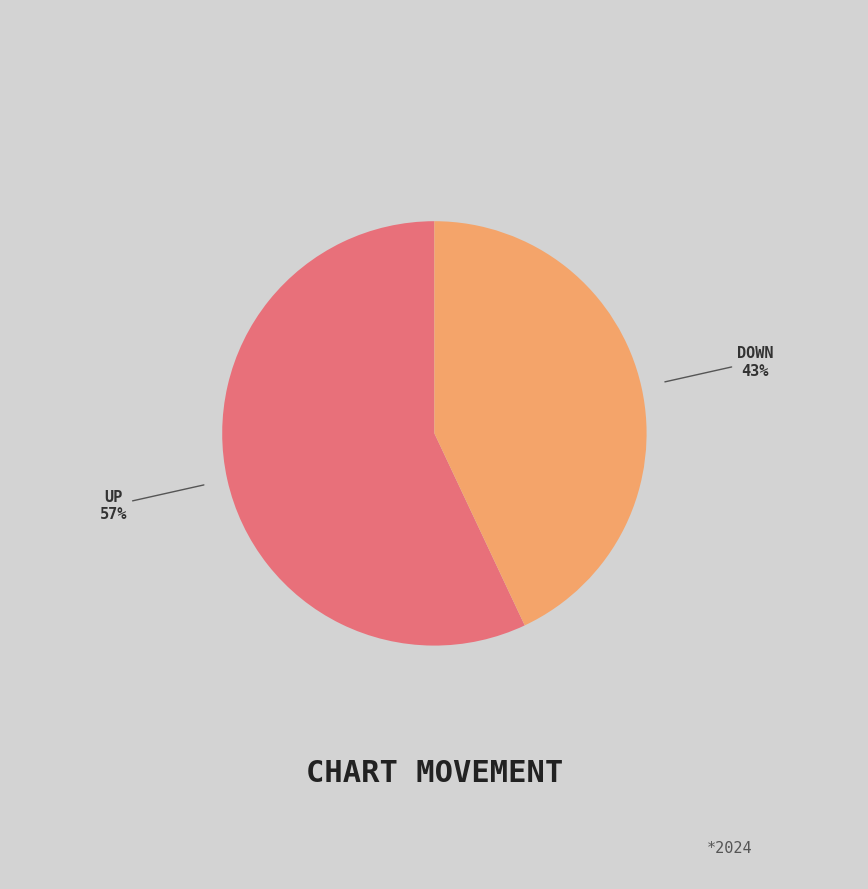

To the nearest percent, what is the average slice percentage?

50%